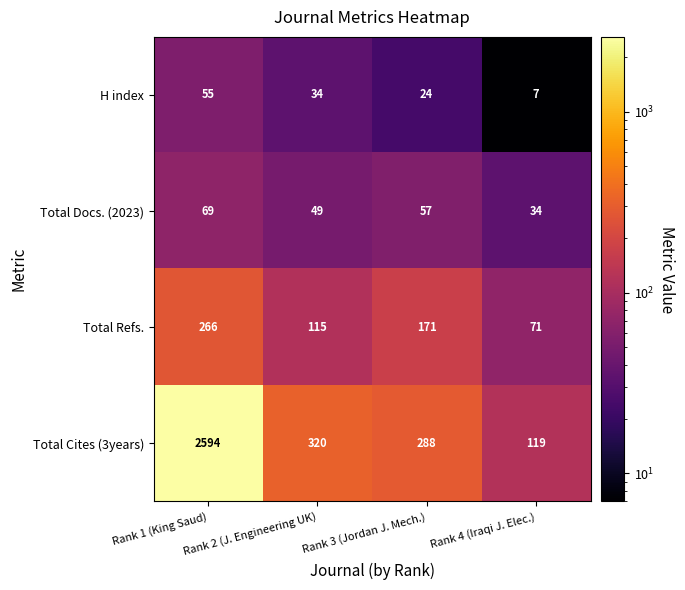

How many data points does each series have?

4